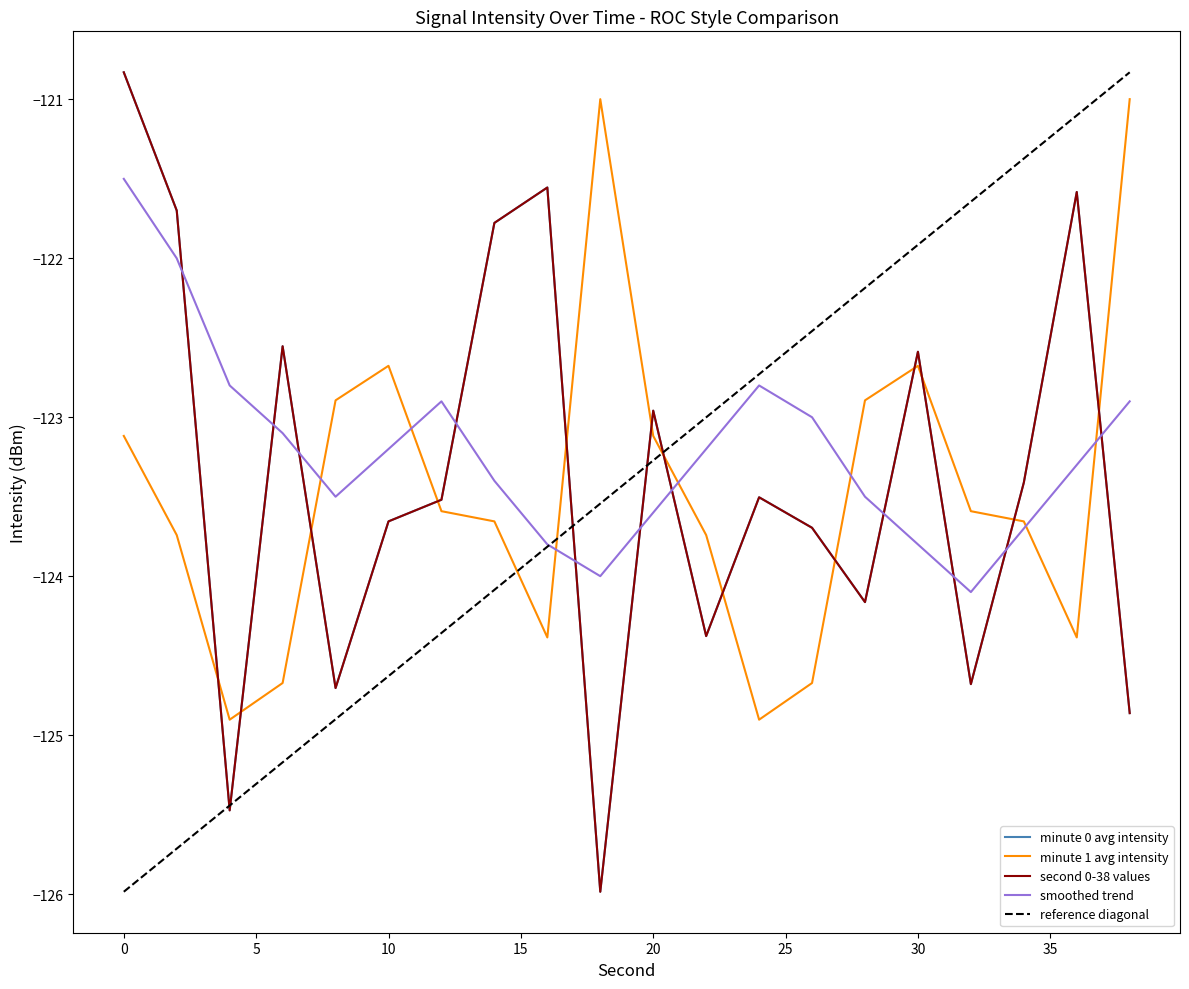

Count the number of data series in this chart.

4